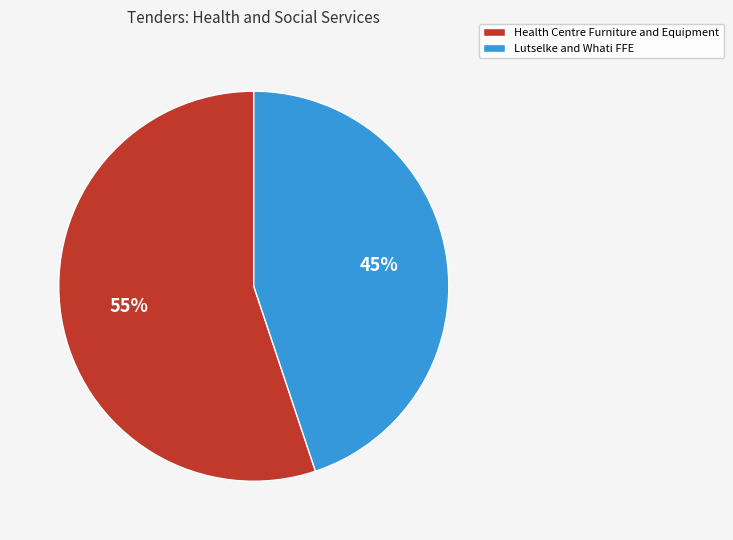

Is the sum of Health Centre Furniture and Equipment and Lutselke and Whati FFE greater than half?

Yes